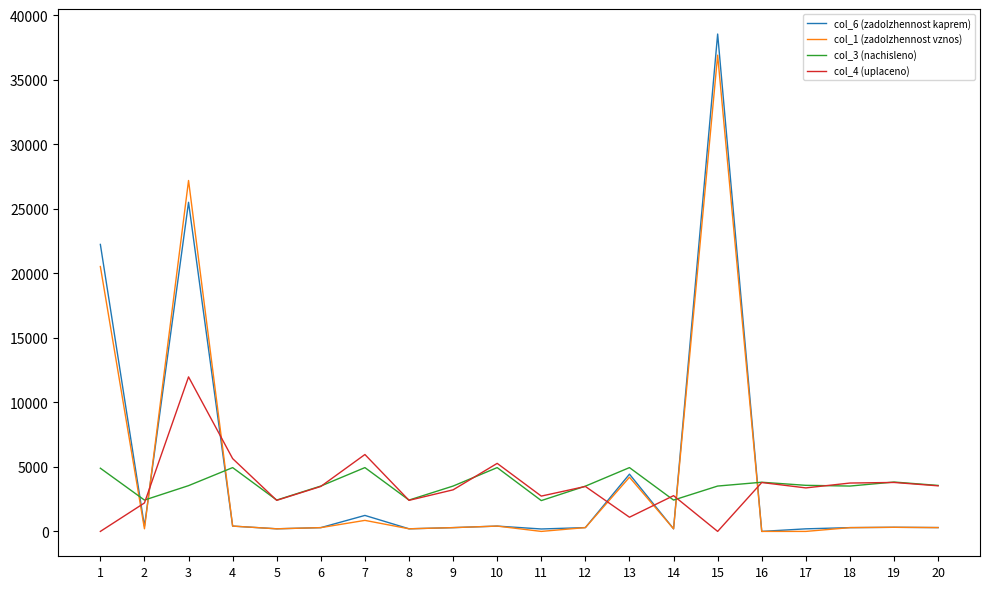

How many lines are shown in the chart?

4